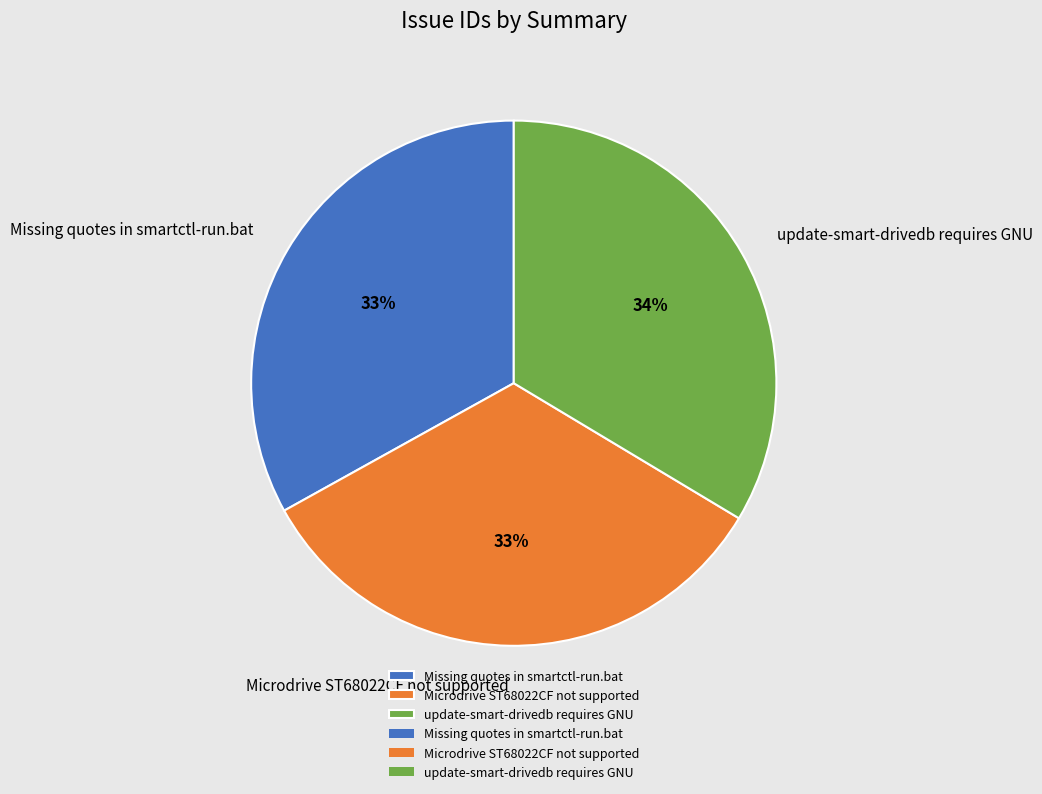

Is the sum of Microdrive ST68022CF not supported and Missing quotes in smartctl-run.bat greater than half?

Yes